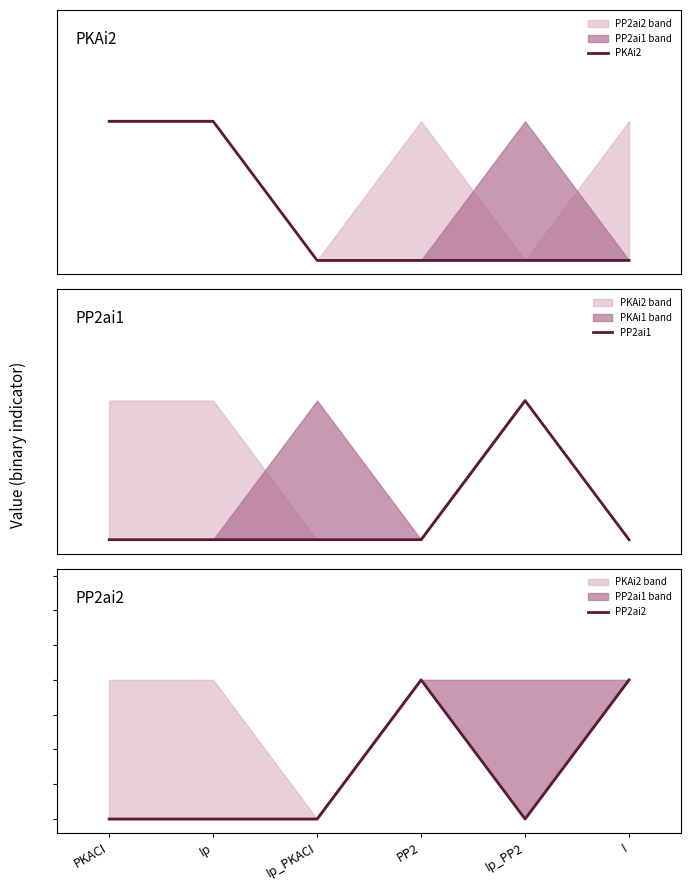

How many interior local peaks does the PP2ai2 series have?

1